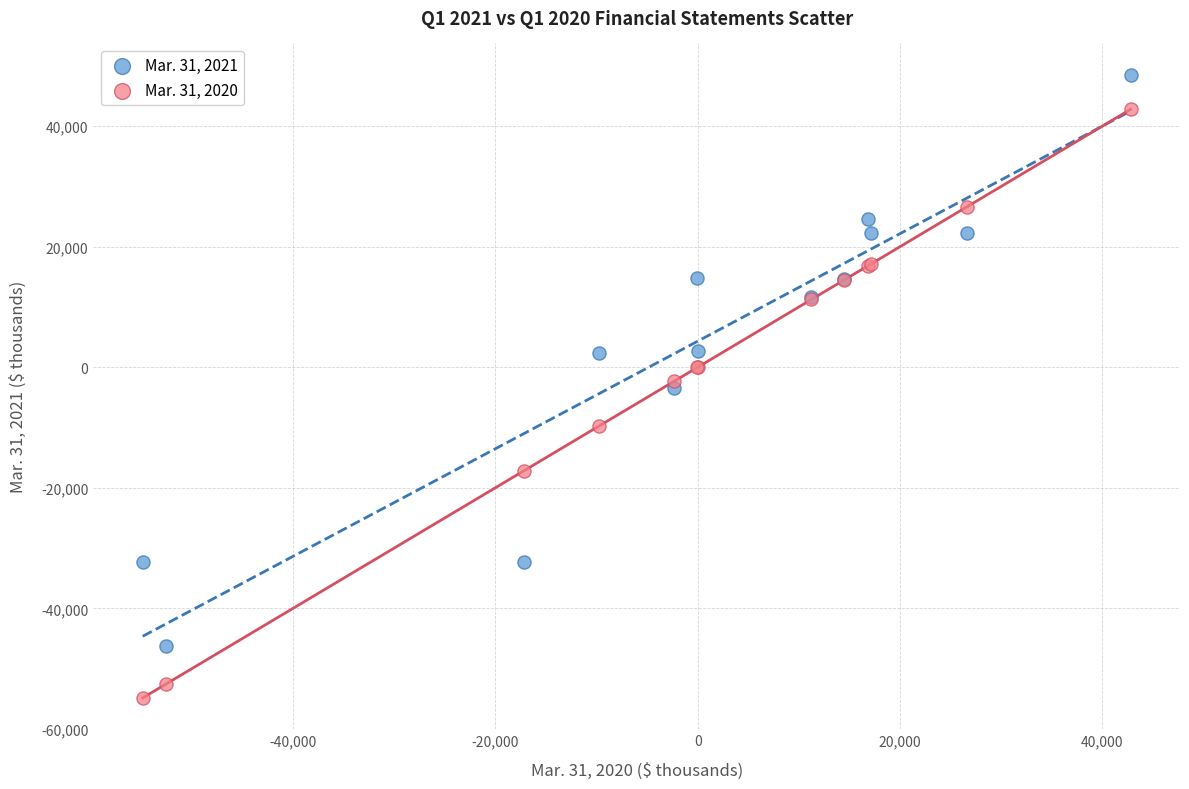

Which series reaches the maximum Y coordinate?

Mar. 31, 2021